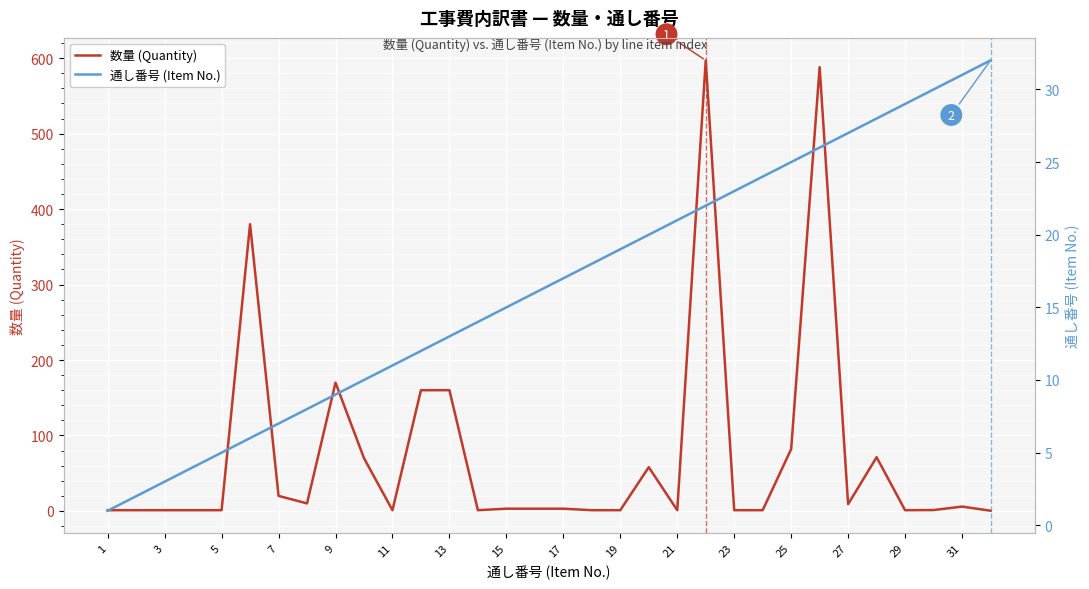

How many values in the 数量 (Quantity) series exceed 3?

14